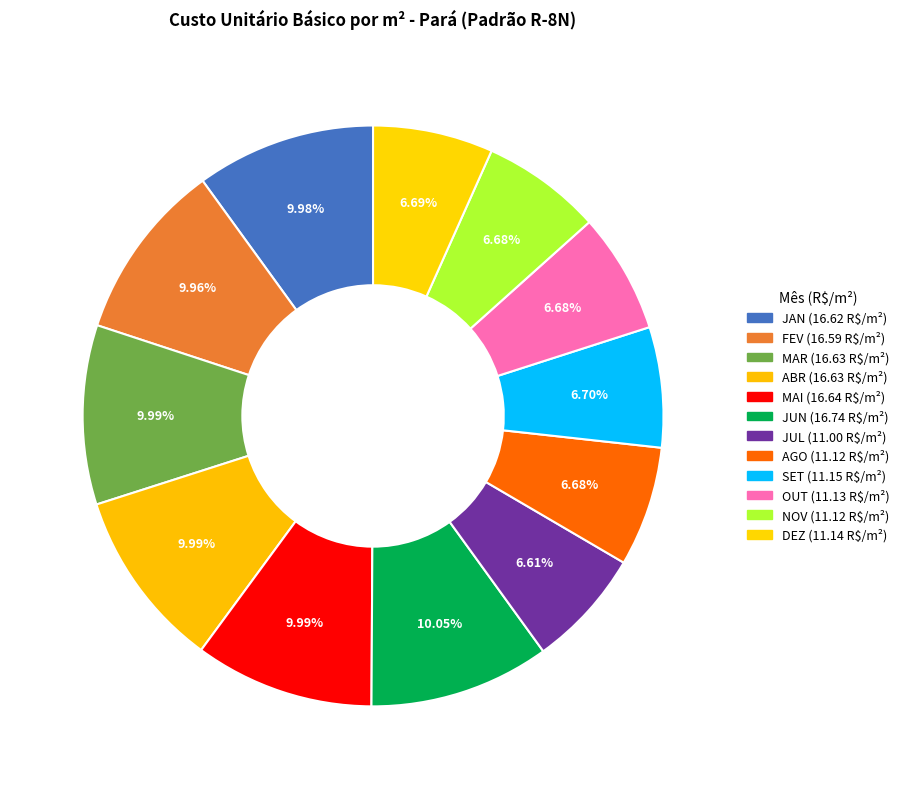

Is the sum of SET and OUT greater than half?

No